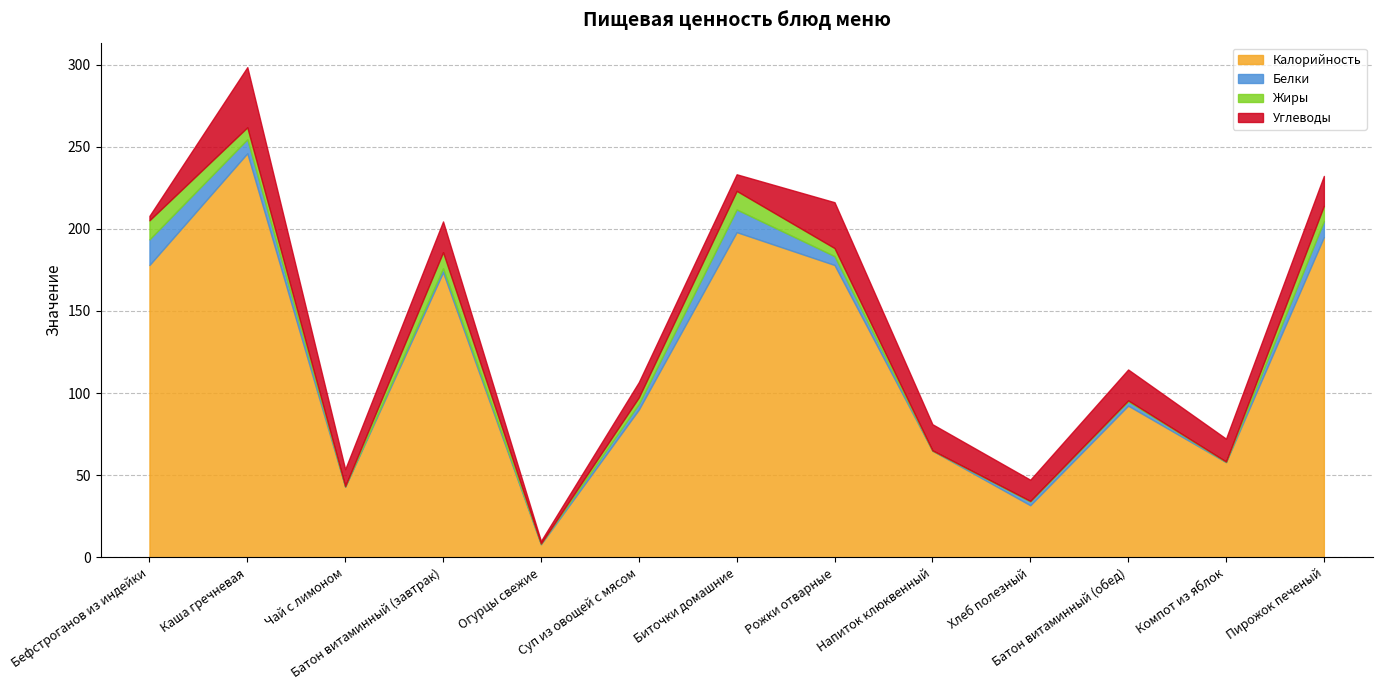

At which category does the chart reach its minimum across all series?

Огурцы свежие